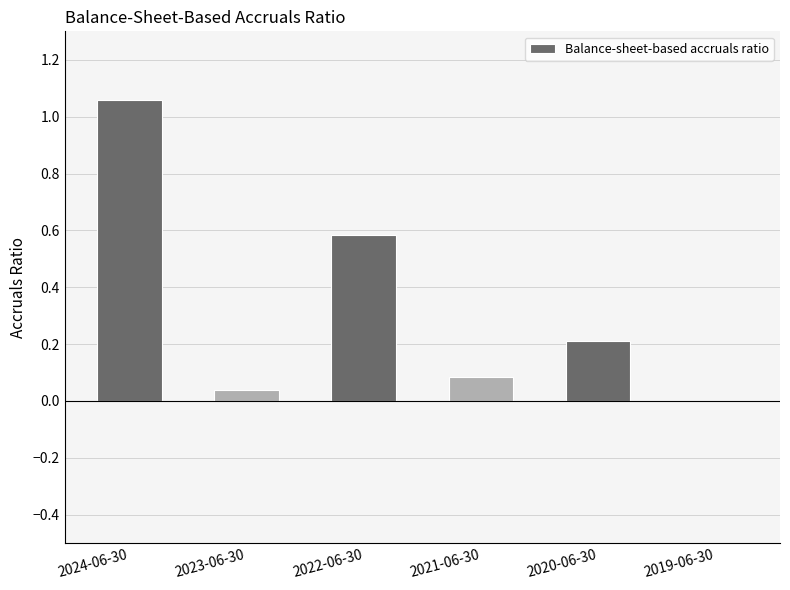

How many categories are shown in the chart?

6